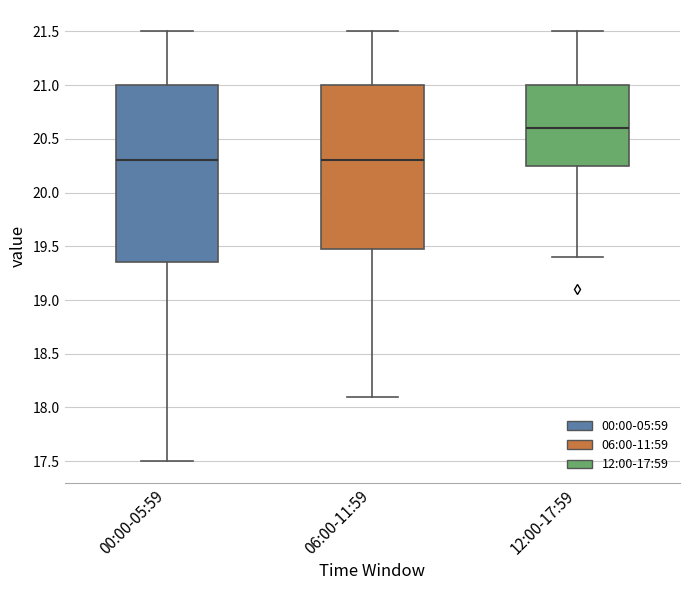

Where does the median line of the box for 12:00-17:59 sit on the y-axis? The values are not printed on the chart, so give them approximately, as read against the axis.

20.60